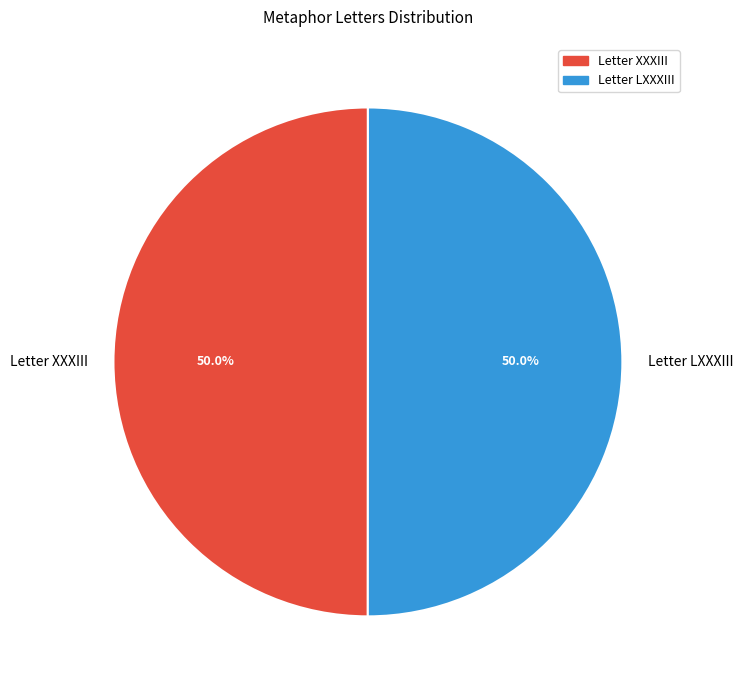

Approximately how many times larger is the value at Letter LXXXIII compared to Letter XXXIII?

1.0